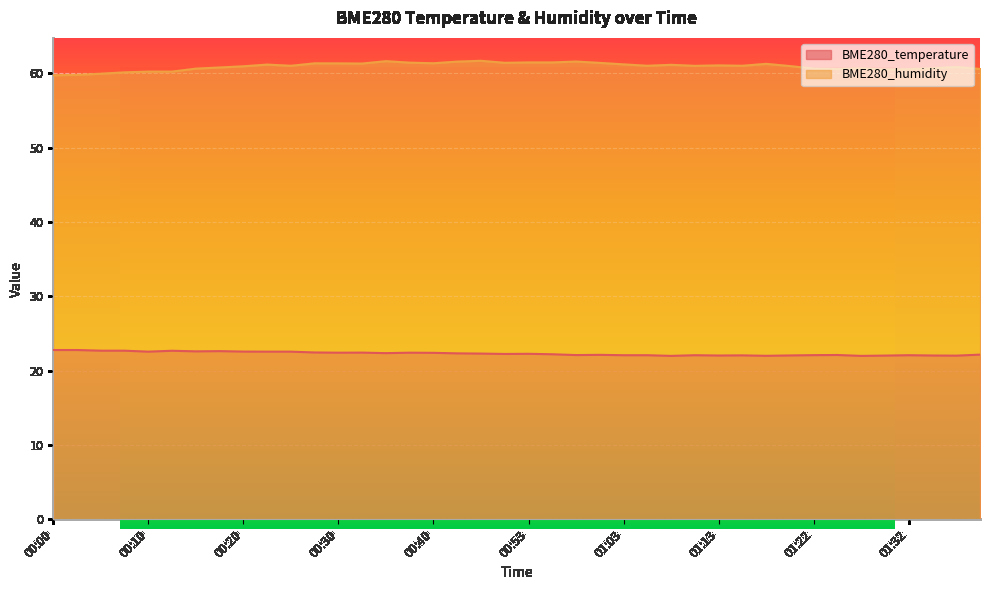

Where does the BME280_temperature series first go above 22?

00:00